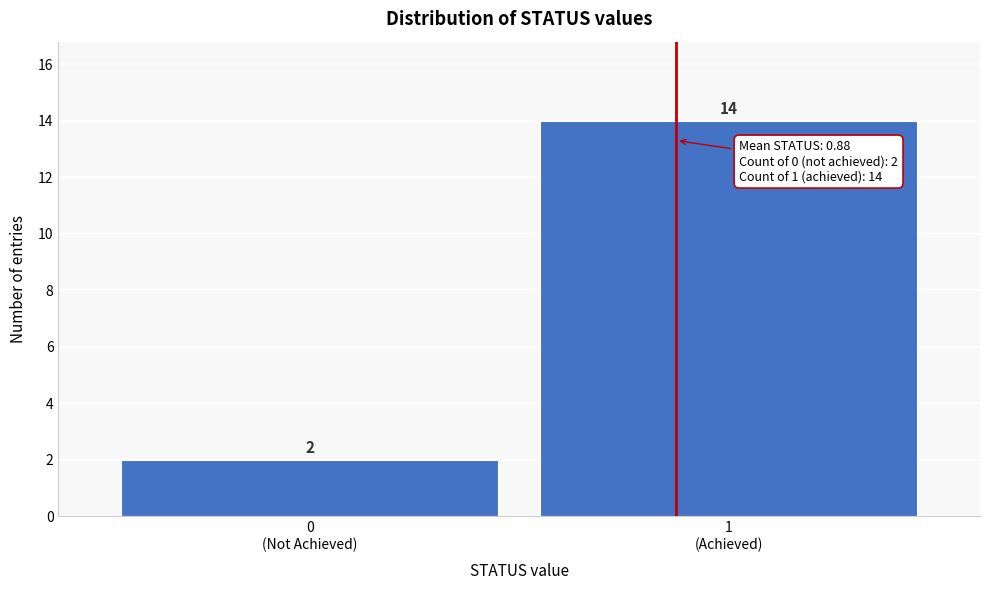

Reading right to left, list all the values displayed in this chart.

14	2